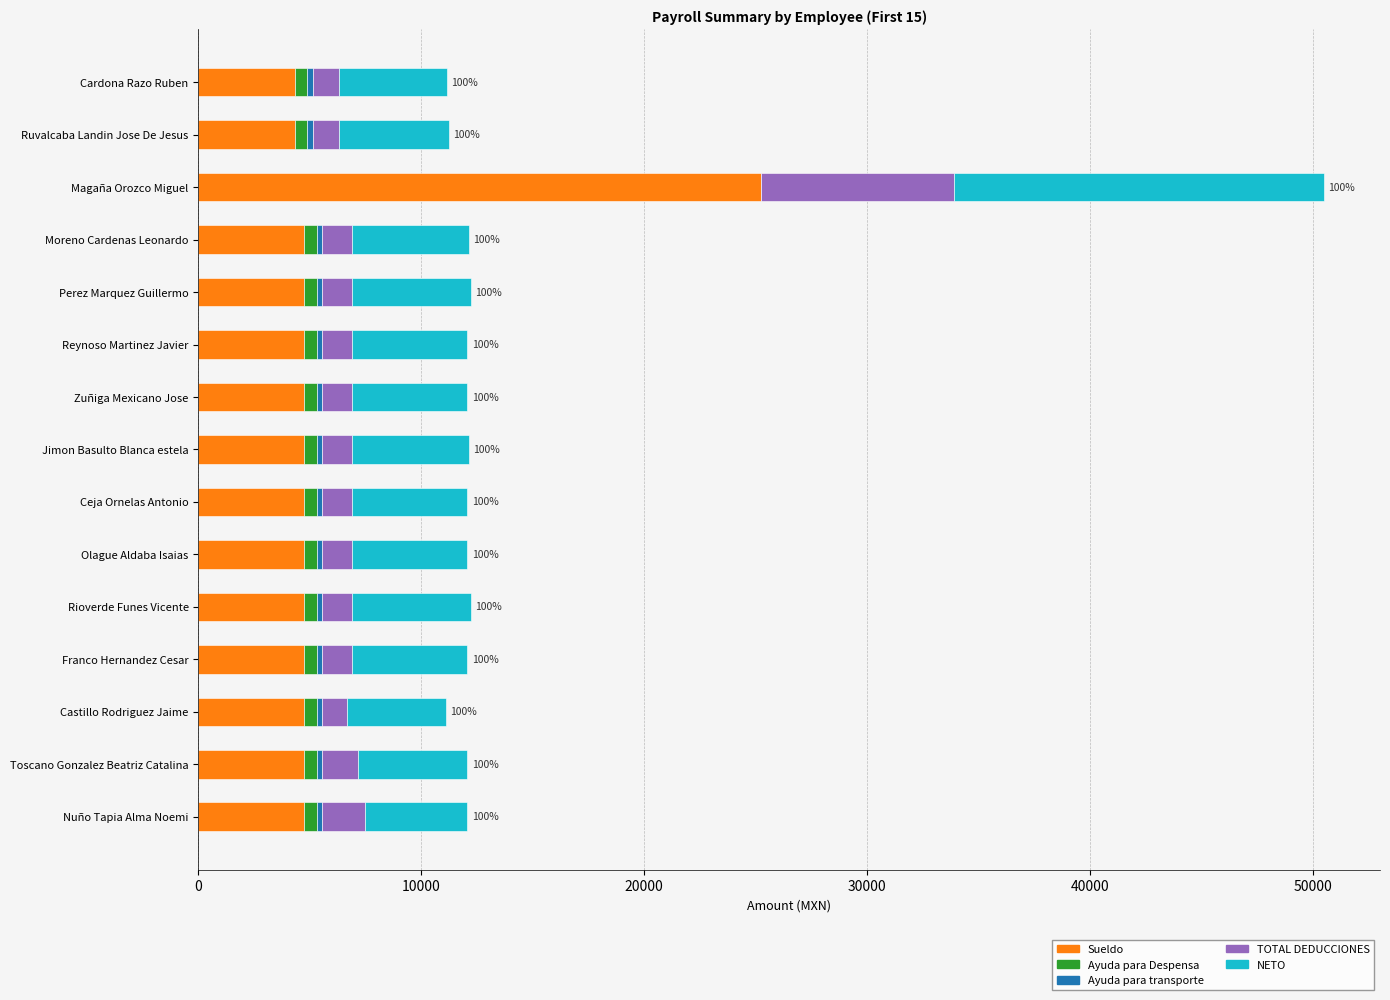

What is the maximum value for Sueldo?

25250.0